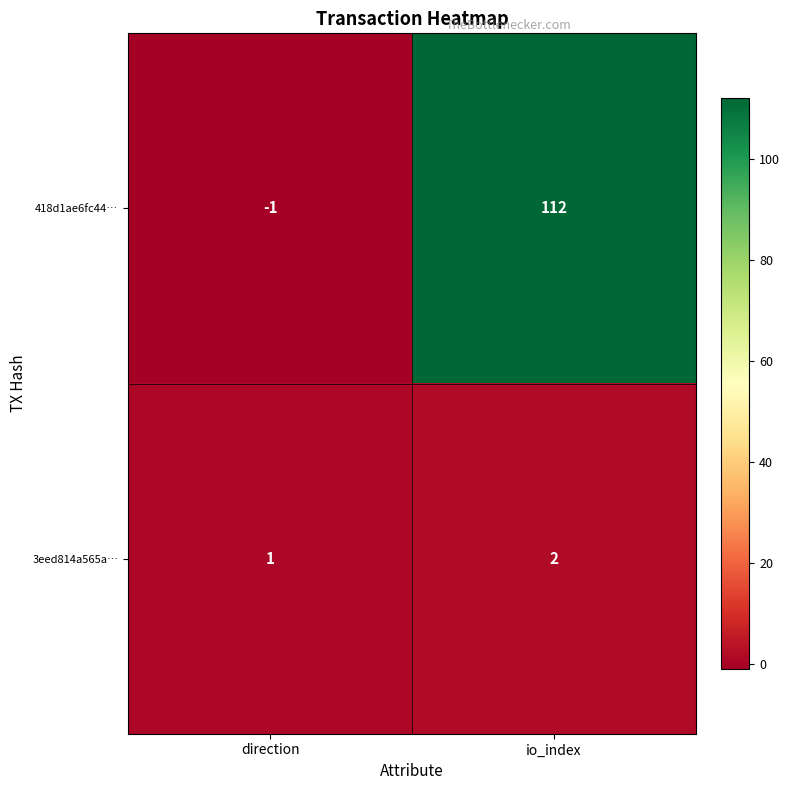

What is the sum of all 418d1ae6fc44… values?

111